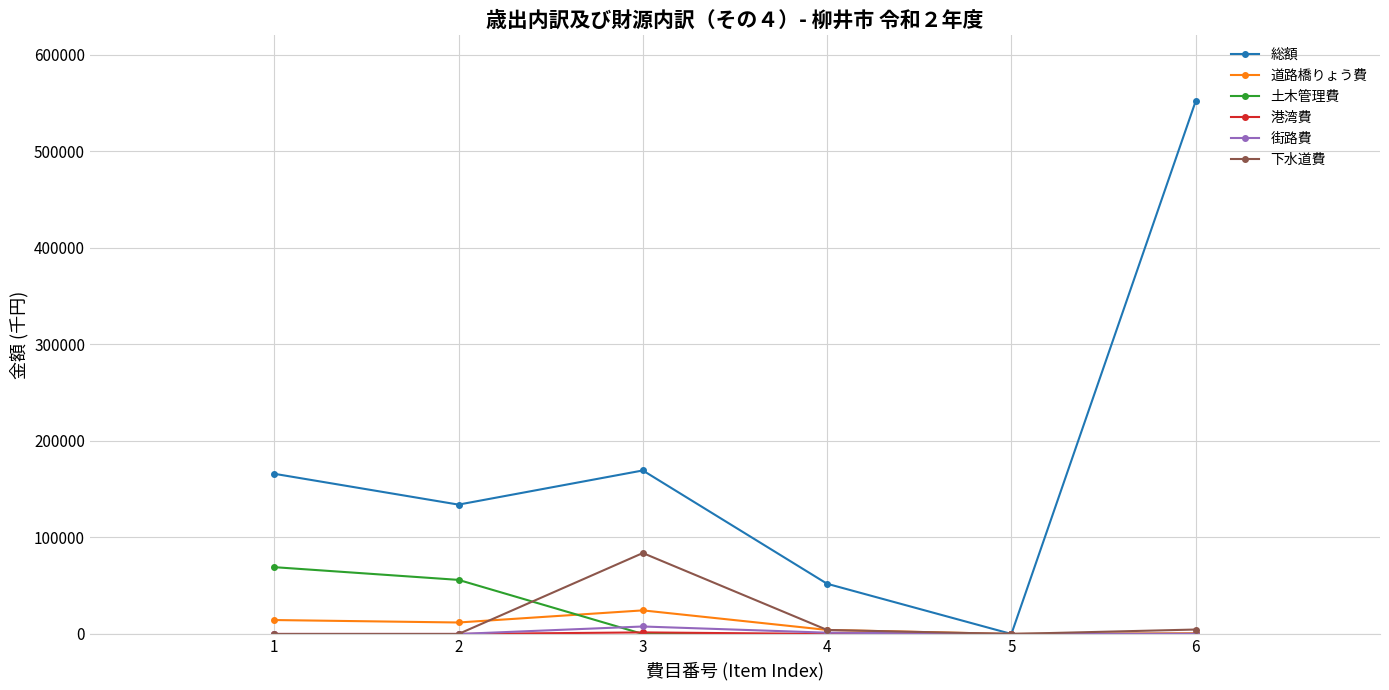

The value of 総額 at 5 is -359632. True or false?

False